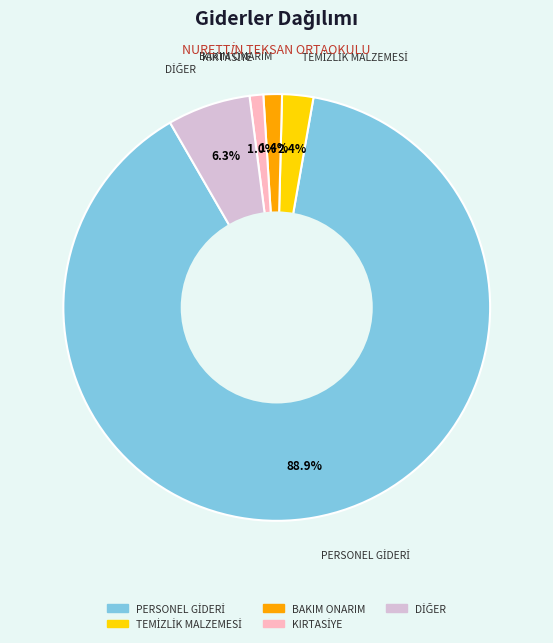

Is there any slice that represents more than half of the pie?

Yes